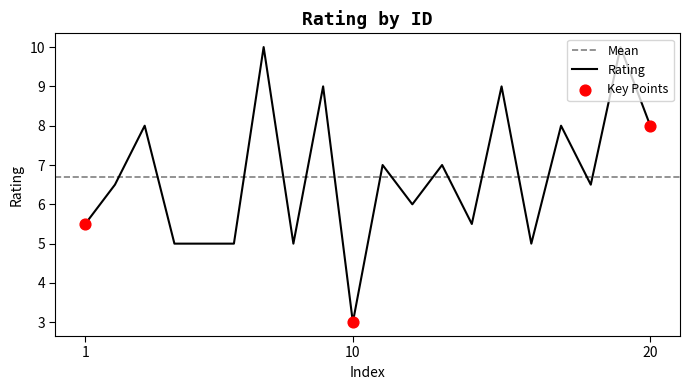

What is the minimum value for Rating?

3.0